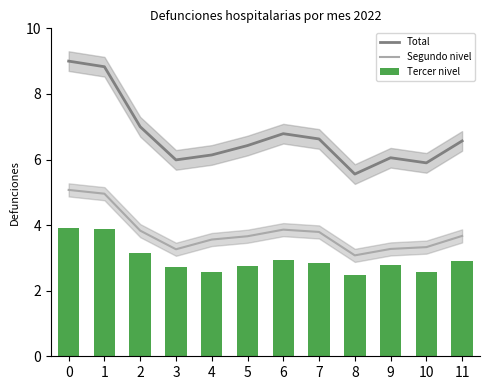

True or false: Tercer nivel has a value of 2.9 at 6.

True